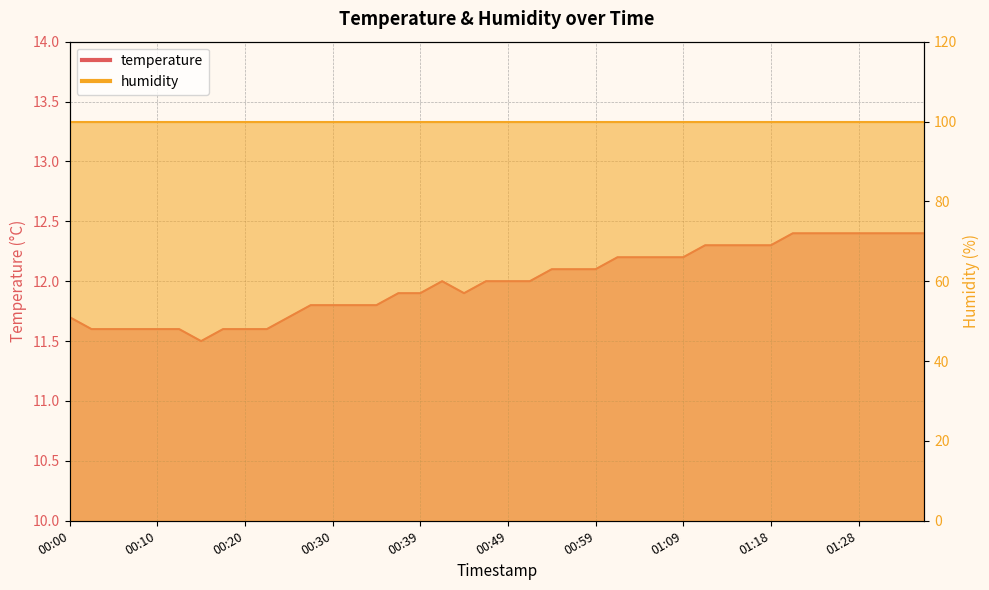

What is the label of the 8th point from the left?

00:18